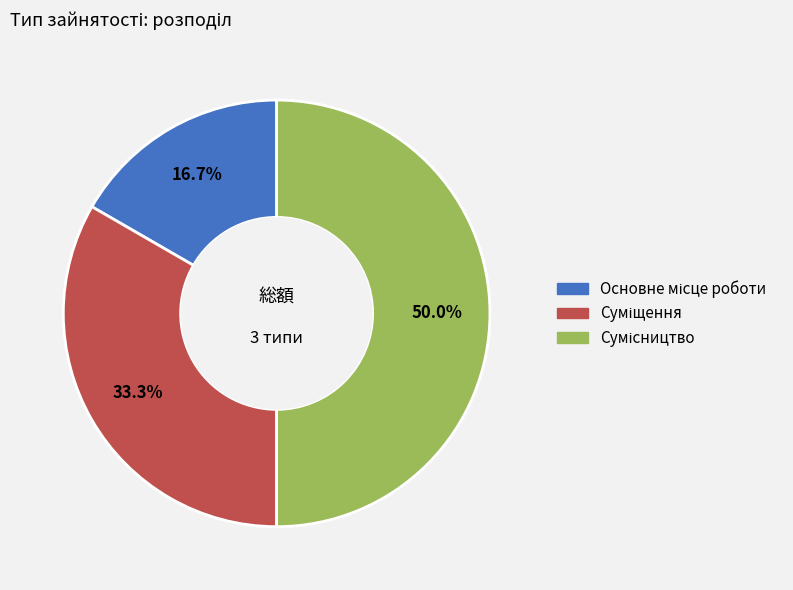

What is the largest slice in the pie chart?

Сумісництво